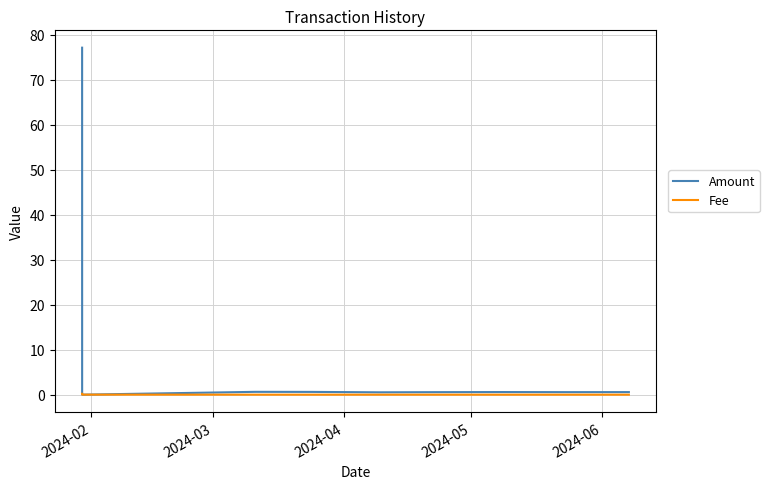

Rank the series by their maximum value, from lowest to highest.

Fee, Amount